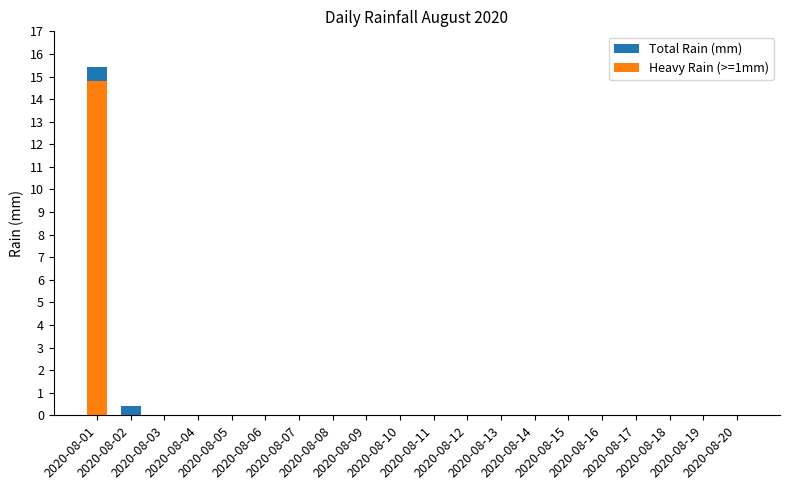

True or false: Heavy Rain (>=1mm) has a value of 5.1 at 2020-08-05.

False